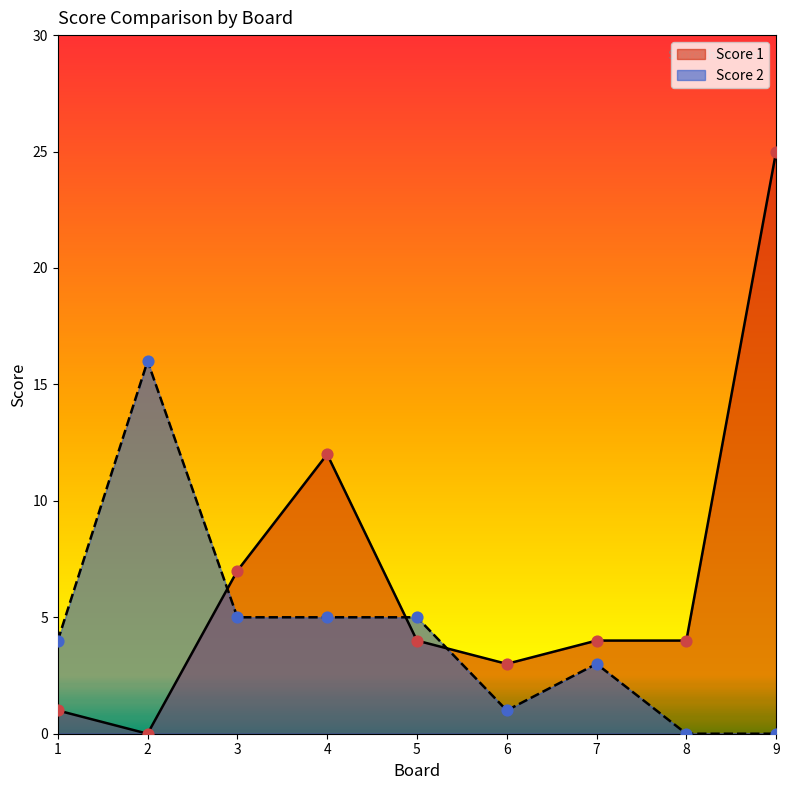

At which category is the sum across all series the highest?

9